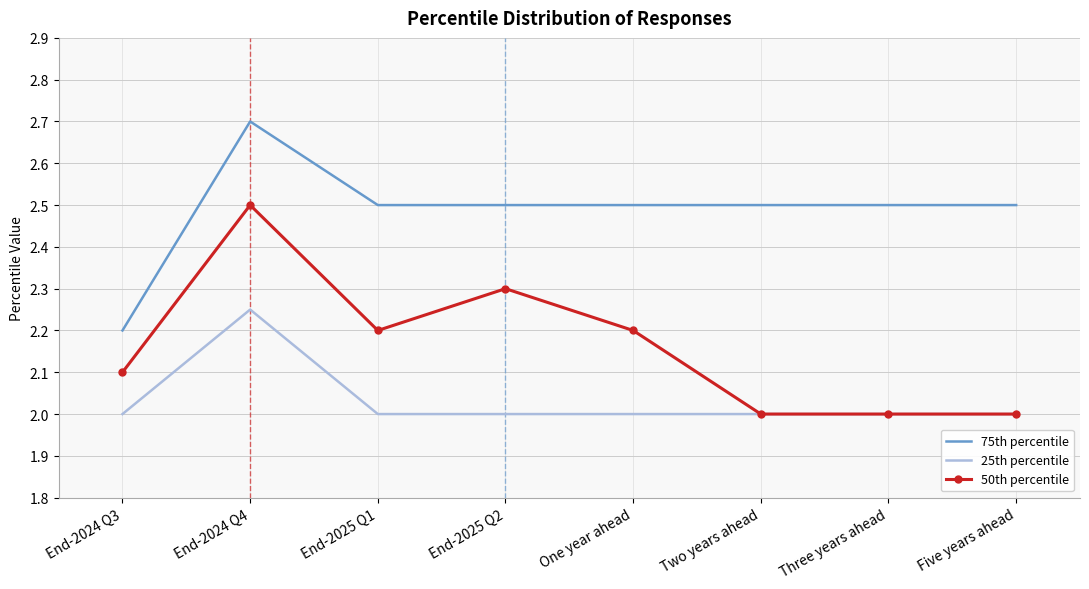

What is the difference between the highest and lowest values at Three years ahead?

0.5